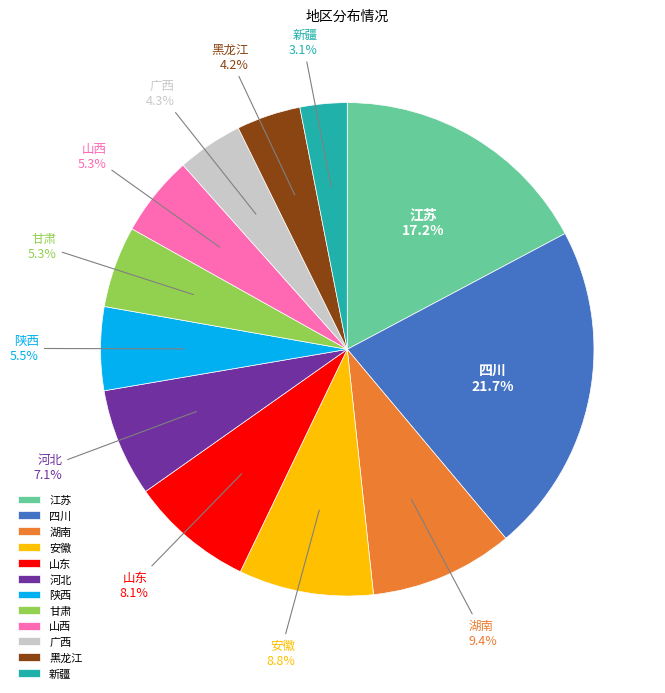

What is the smallest slice in the pie chart?

新疆